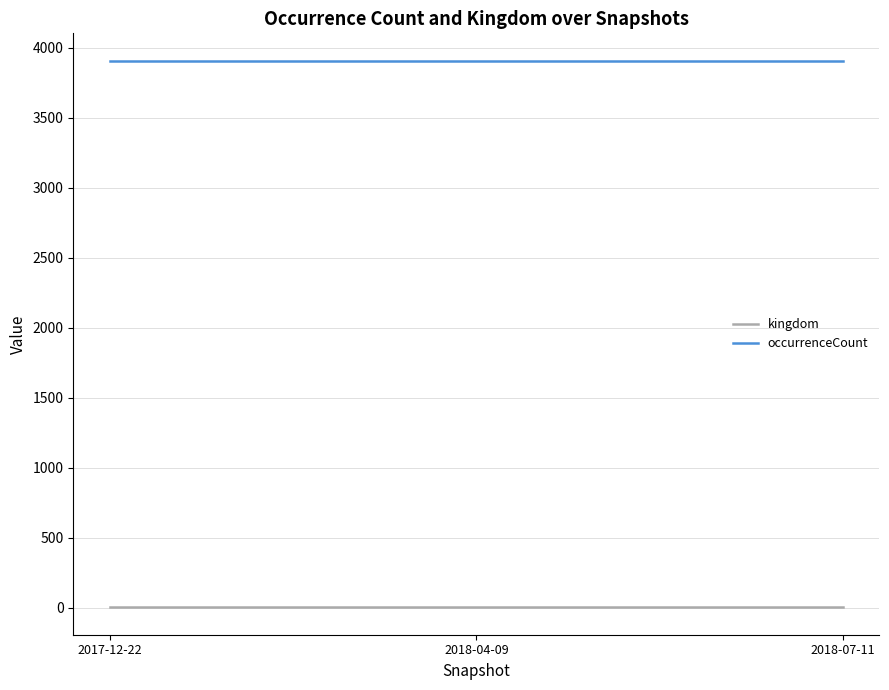

Is the value of occurrenceCount at 2018-04-09 greater than the value of kingdom at 2017-12-22?

Yes